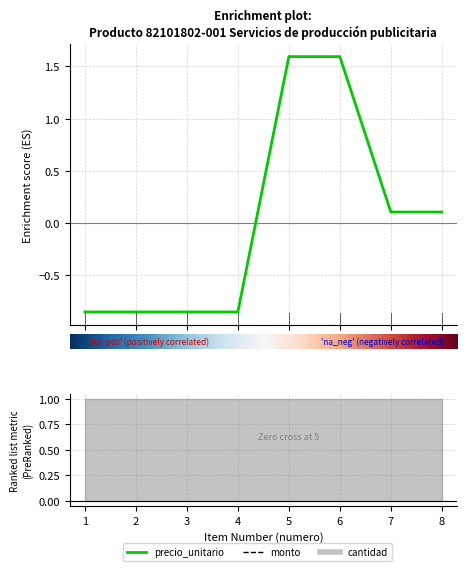

Read the precio_unitario value at 5.

1.6